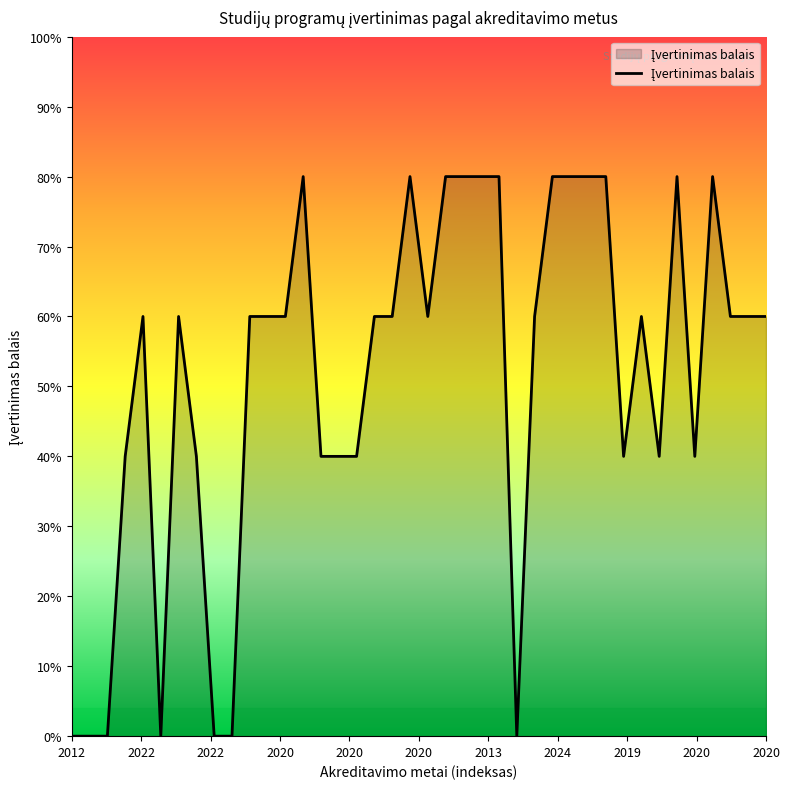

What is the greatest value displayed?

80